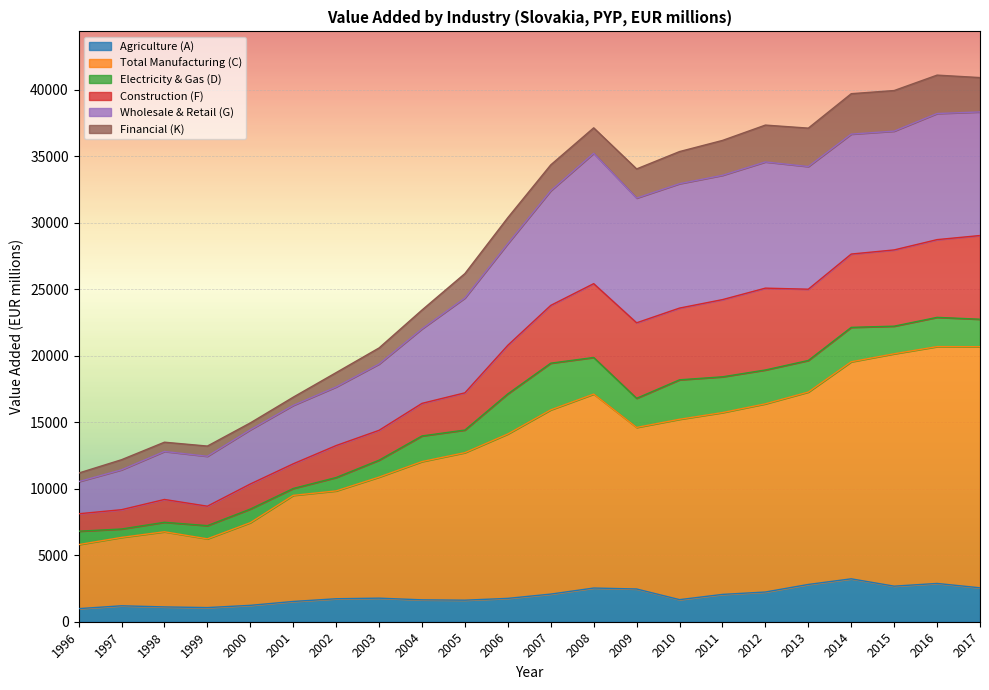

True or false: Agriculture (A) and Wholesale & Retail (G) cross at least once.

False